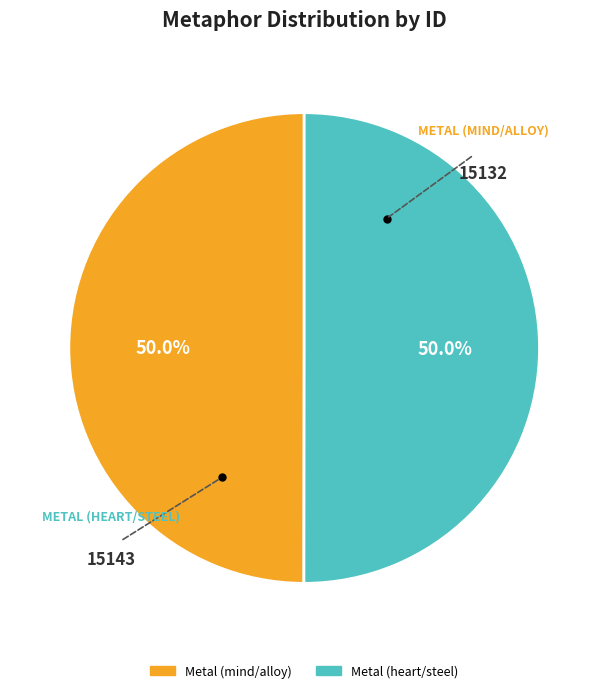

Is it true that Metal (heart/steel) is 50% of the pie?

True